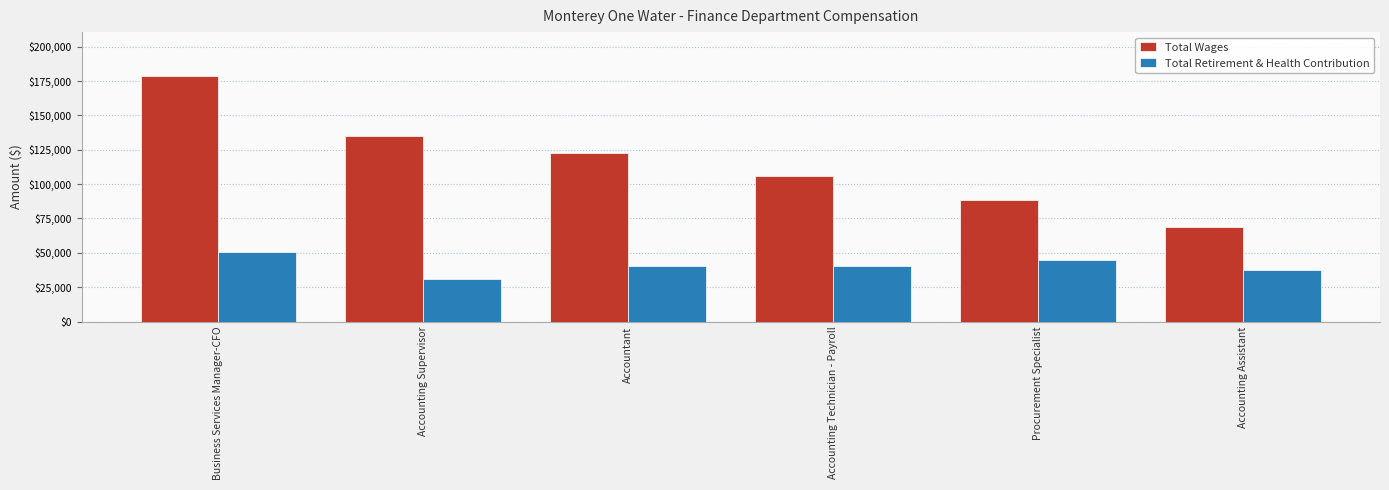

List the series in order of their overall mean, lowest first.

Total Retirement & Health Contribution, Total Wages